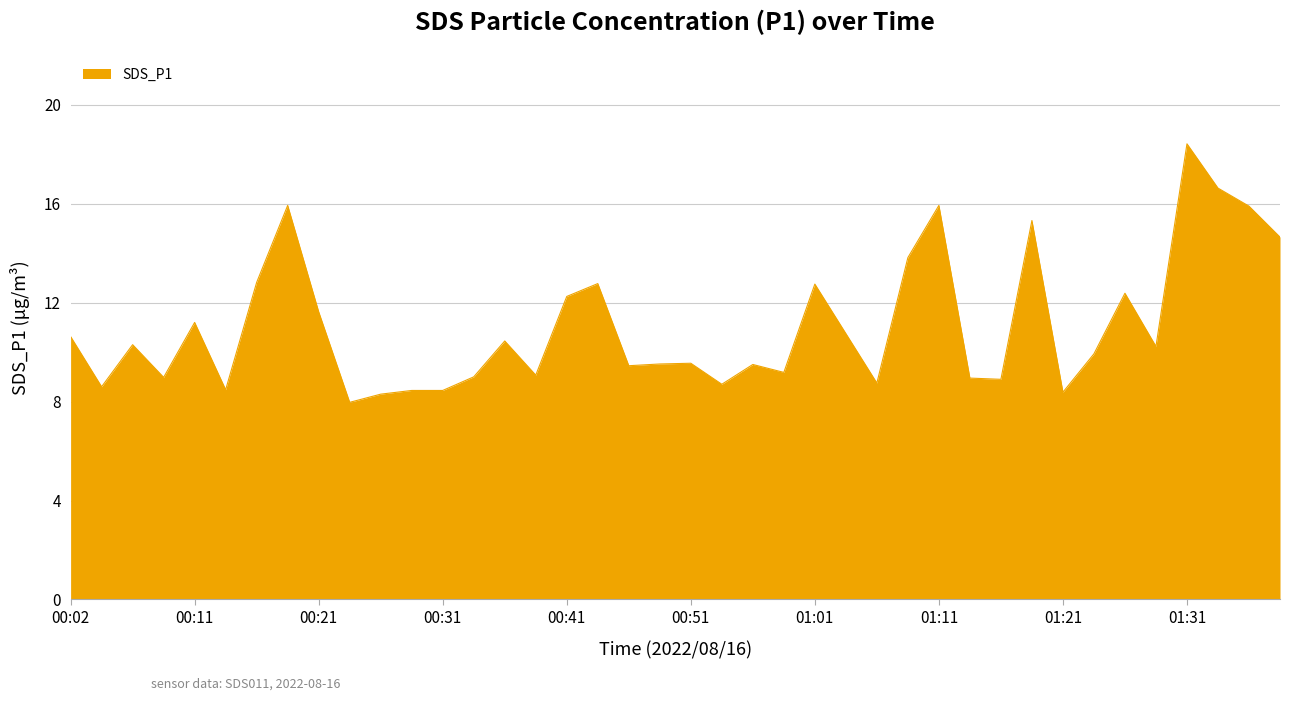

What is the minimum value shown in the chart?

8.0